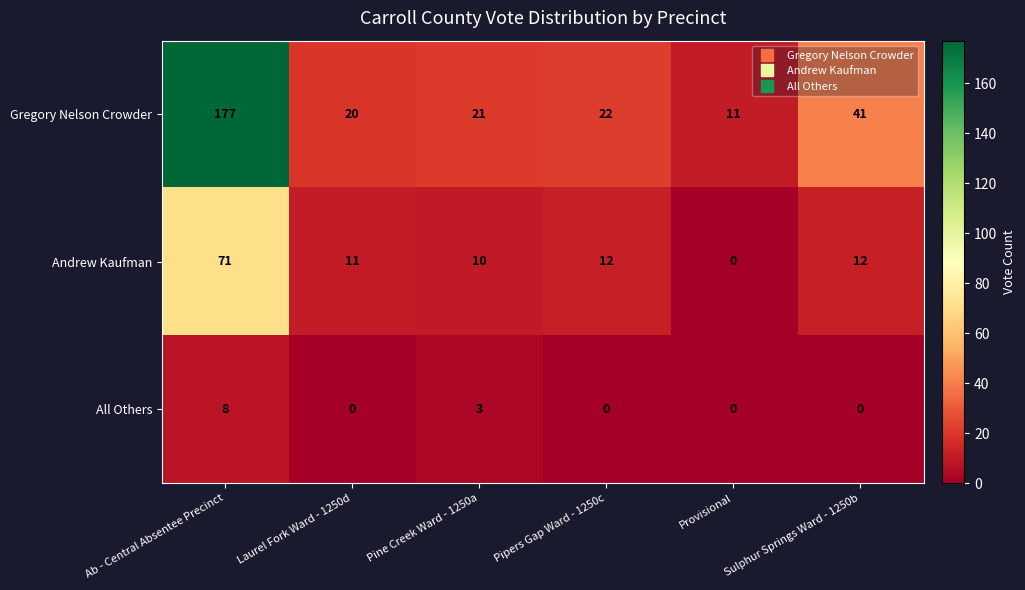

What is the difference between the second highest and second lowest values in the All Others series?

3